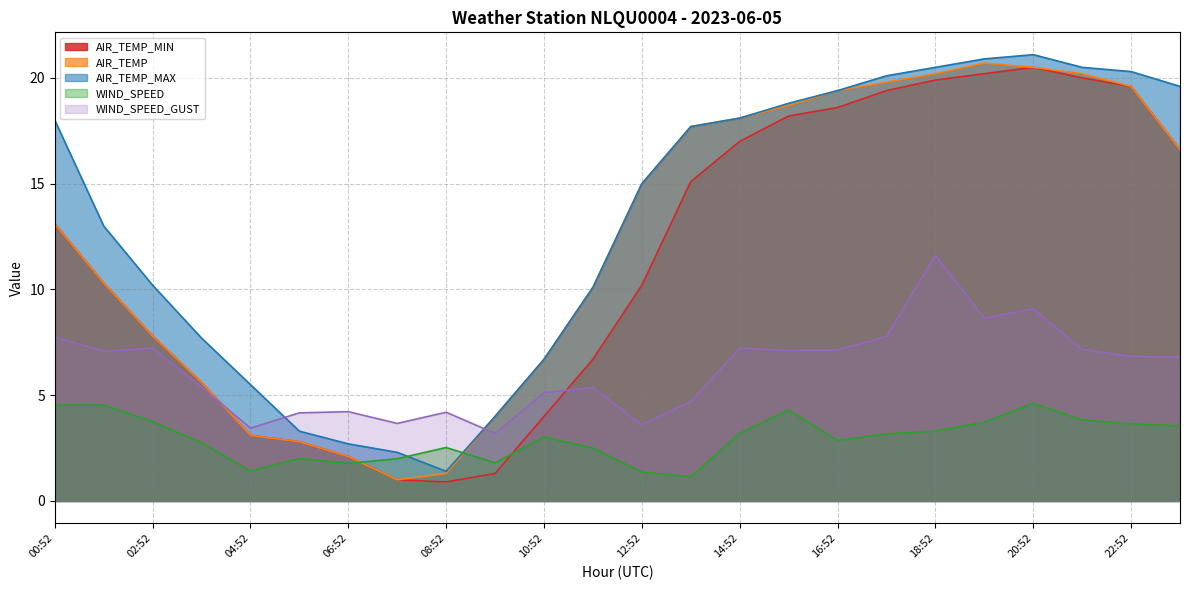

How many lines are shown in the chart?

5